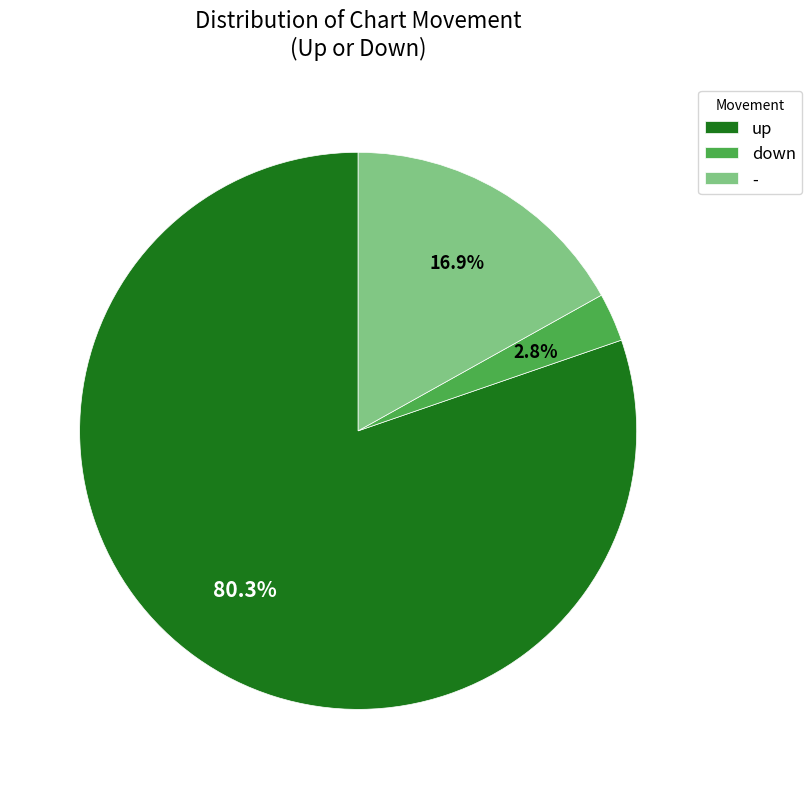

To the nearest percent, what is the average slice percentage?

33%